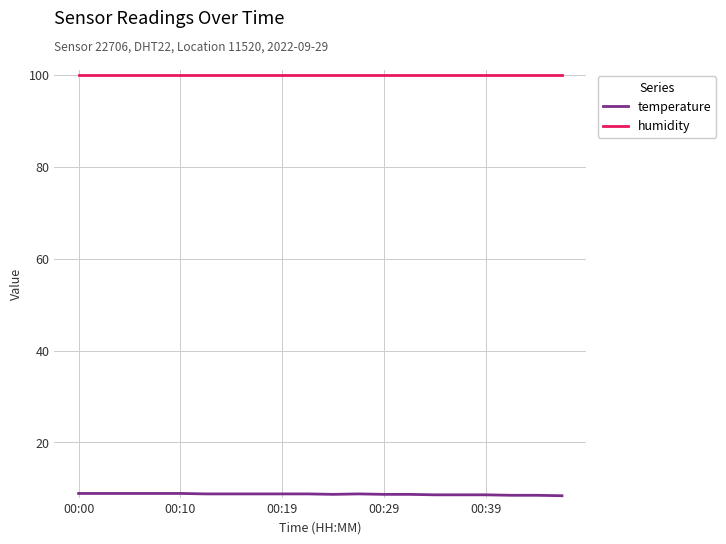

Which series has the largest total across all categories?

humidity